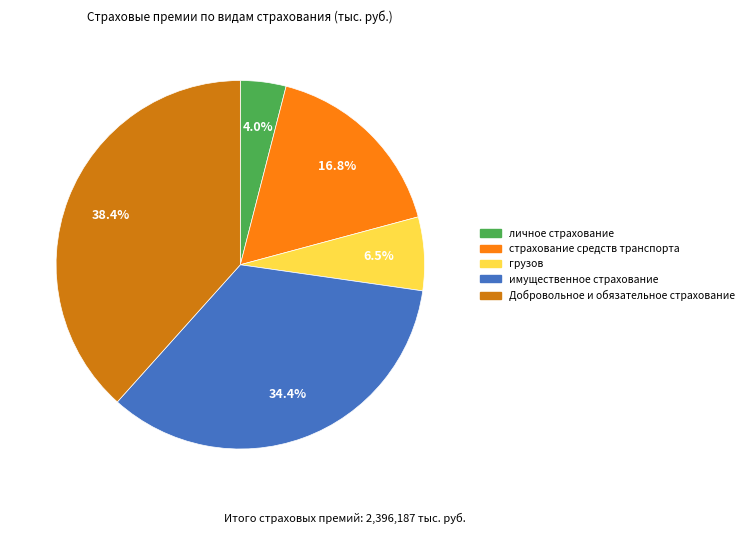

Is there a majority slice in this chart?

No